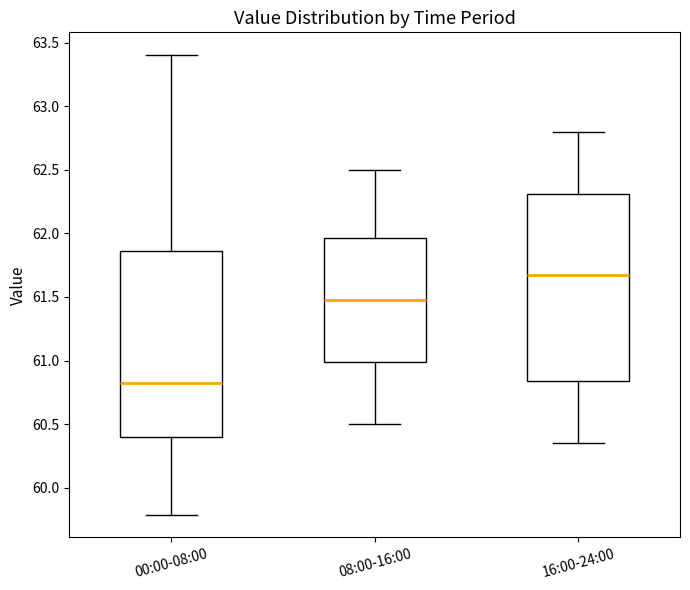

Reading left to right, transcribe this box plot: for each box, give where its median line is, the range the box spans, and where its two whiskers end, as read against the y-axis. The values are not printed on the chart, so give them approximately, as read against the axis.

00:00-08:00: median 60.80, box 60.40 to 61.85, whiskers 59.80 to 63.40
08:00-16:00: median 61.50, box 61.00 to 61.95, whiskers 60.50 to 62.50
16:00-24:00: median 61.70, box 60.85 to 62.30, whiskers 60.35 to 62.80